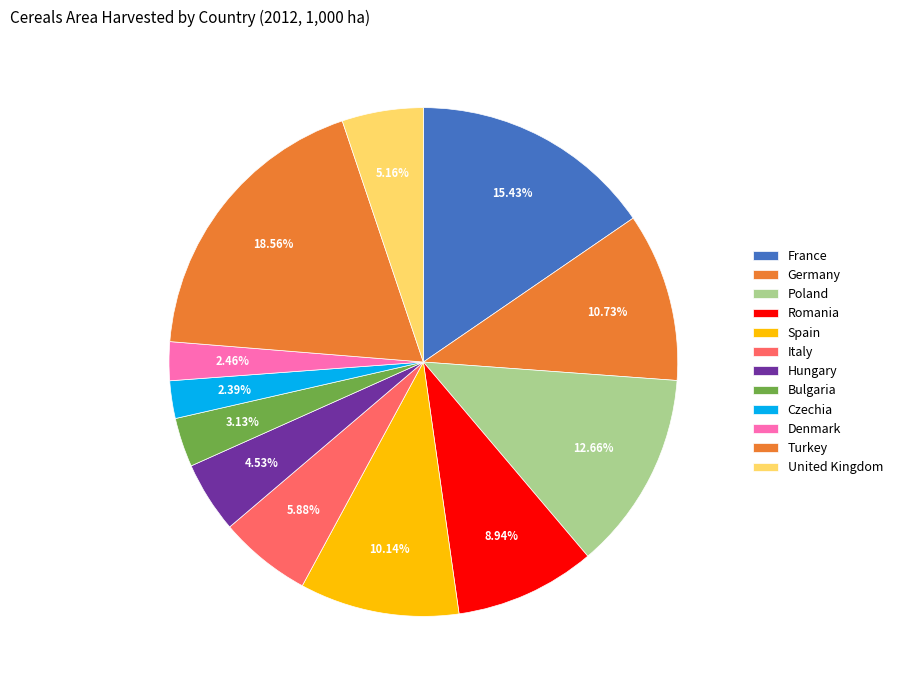

To the nearest percent, what is the combined percentage of Spain and Bulgaria?

13%